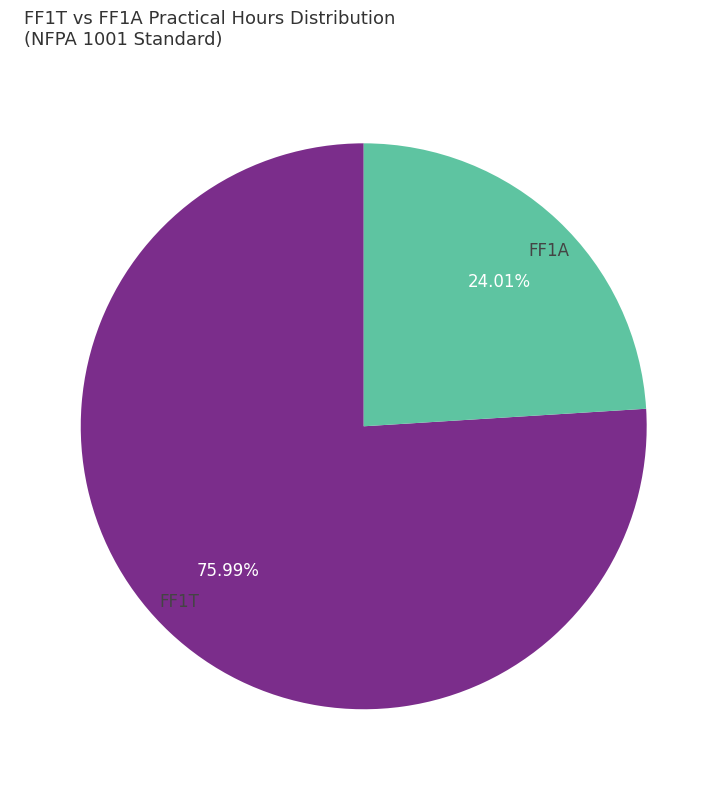

How many slices are in this pie chart?

2